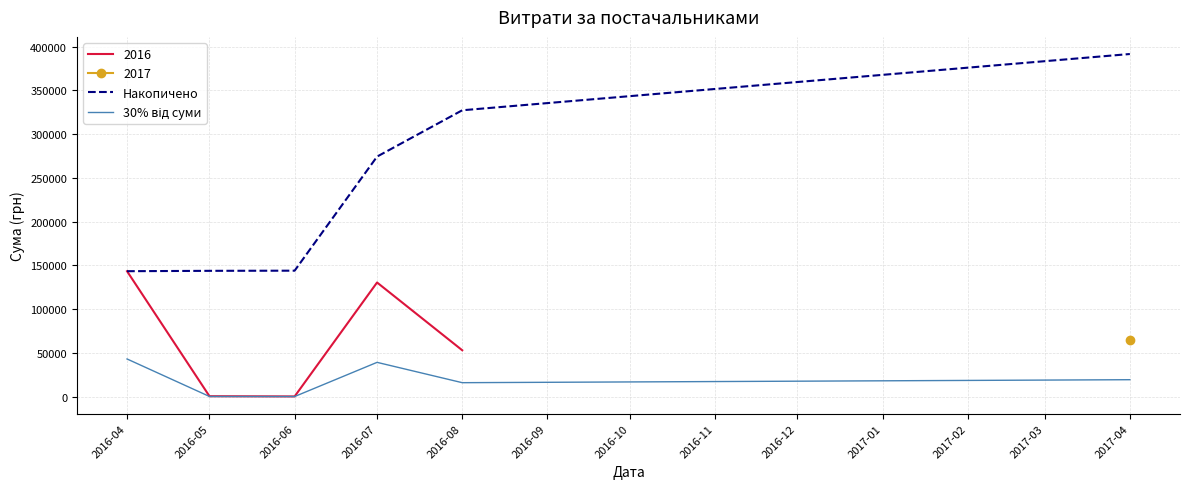

Between 2016-07 and 2016-04, which is larger?

2016-07